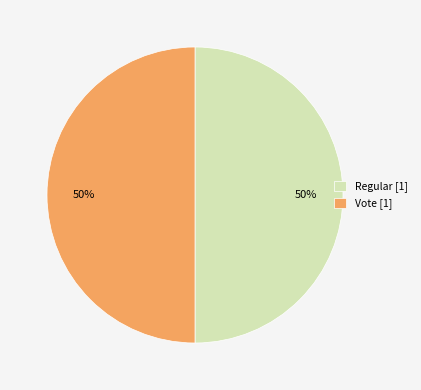

Is it true that Regular [1] is 50% of the pie?

True